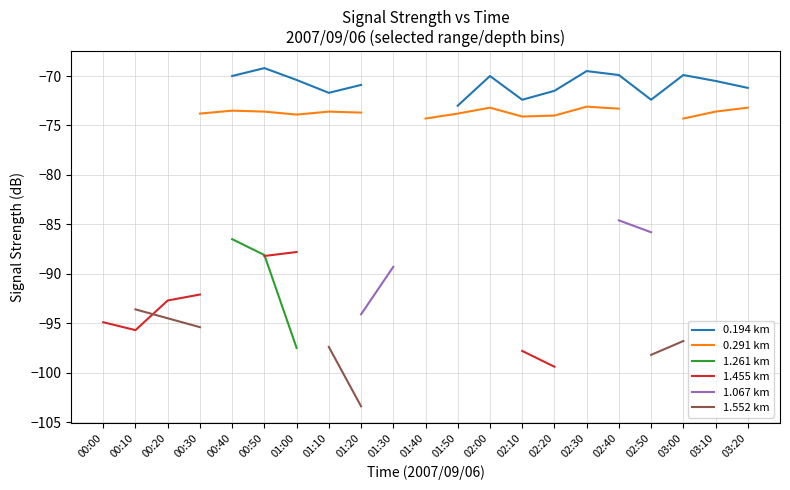

Where does the 0.194 km series first go above -71?

00:40